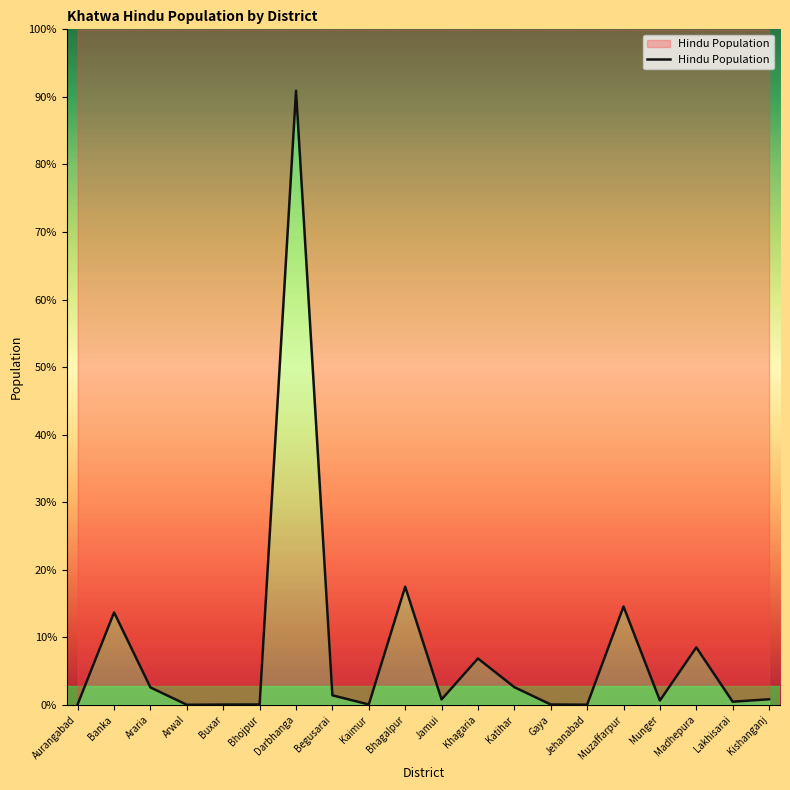

Rank the categories by value from lowest to highest.

Arwal, Jehanabad, Buxar, Bhojpur, Kaimur, Gaya, Aurangabad, Lakhisarai, Munger, Jamui, Kishanganj, Begusarai, Araria, Katihar, Khagaria, Madhepura, Banka, Muzaffarpur, Bhagalpur, Darbhanga